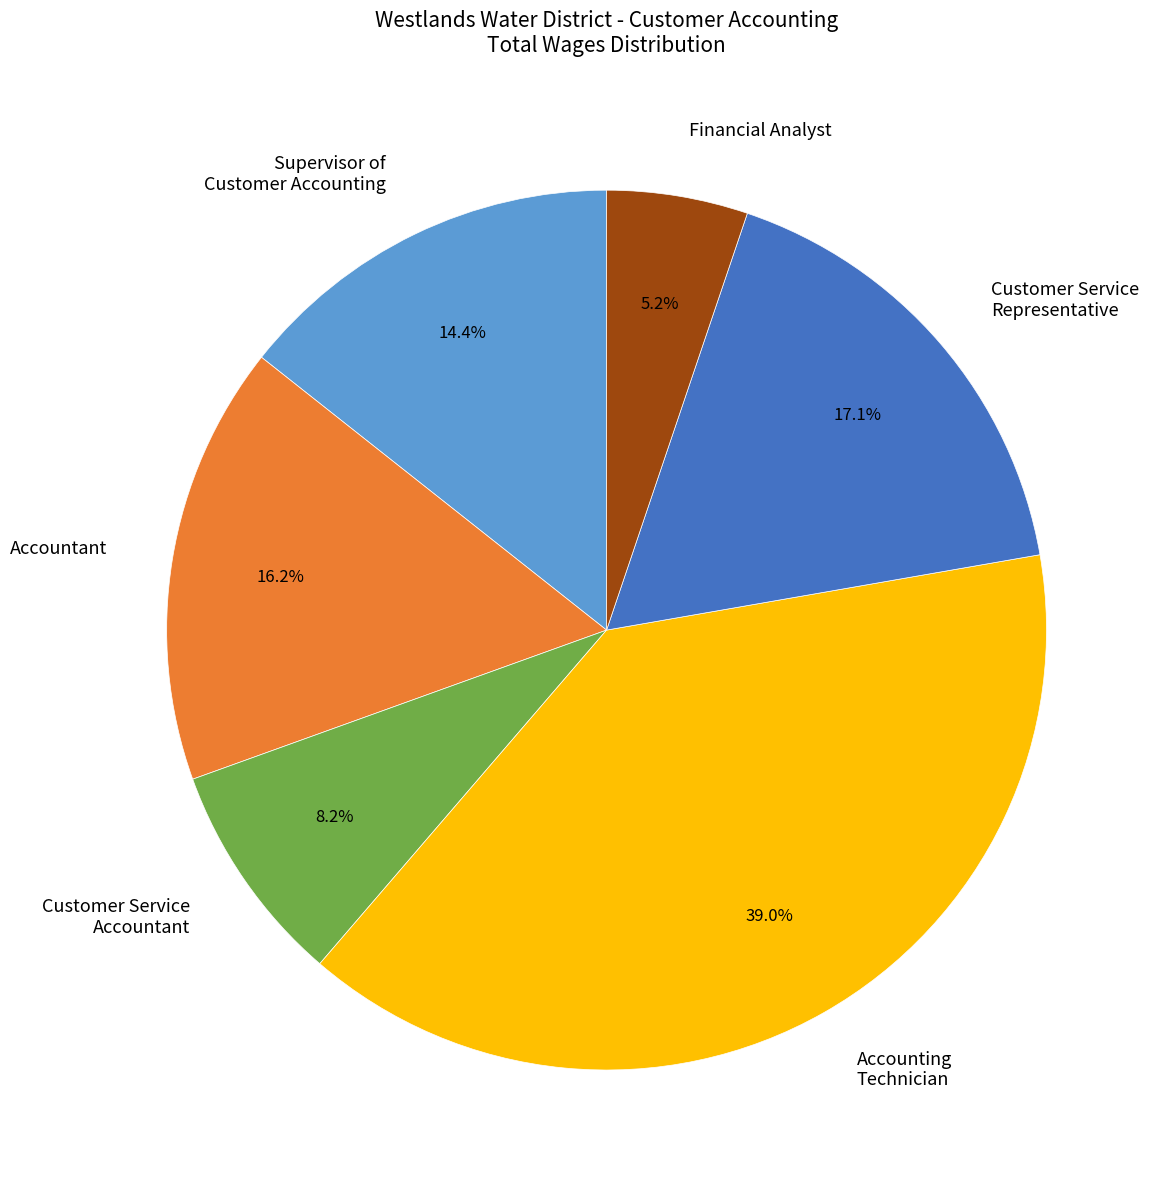

Rank the categories by value from highest to lowest.

Accounting Technician, Customer Service Representative, Accountant, Supervisor of Customer Accounting, Customer Service Accountant, Financial Analyst